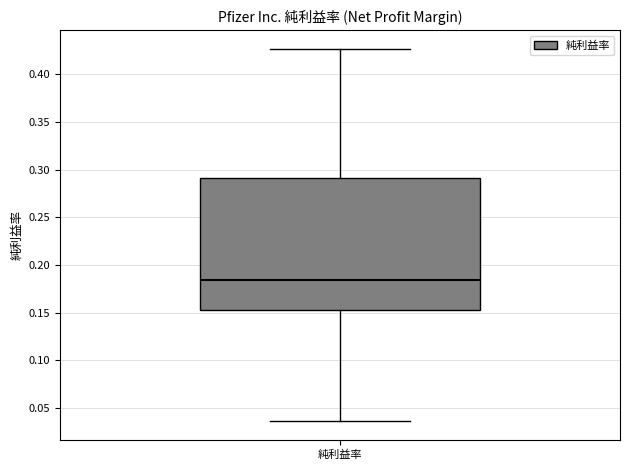

Where does the median line of the box for 純利益率 sit on the y-axis? The values are not printed on the chart, so give them approximately, as read against the axis.

0.185